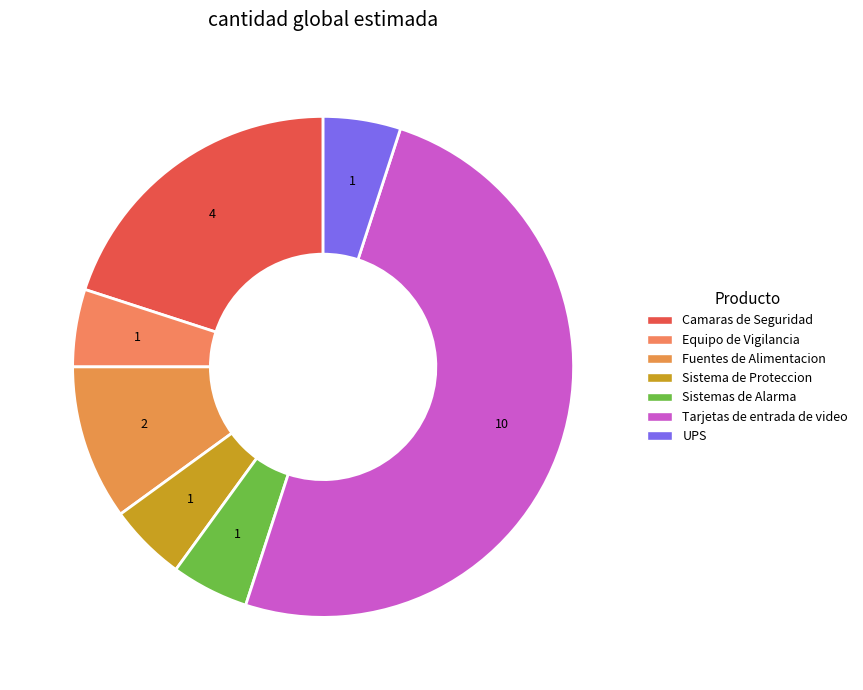

How many slices are in this pie chart?

7